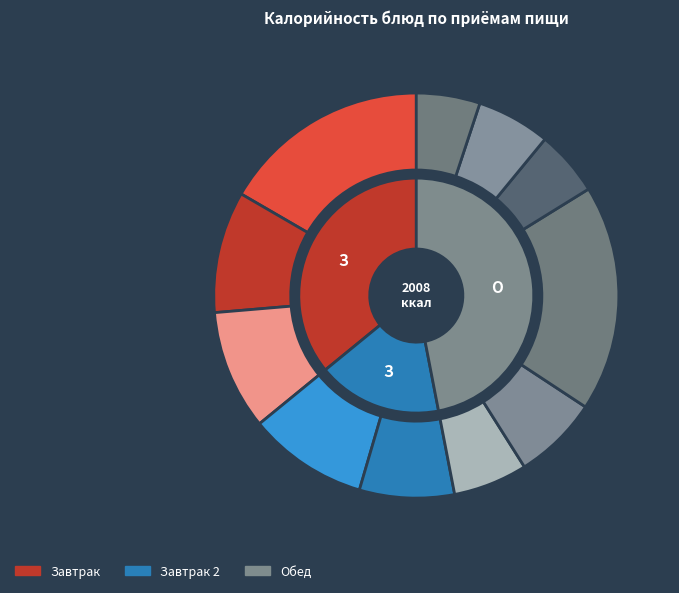

To the nearest percent, what percentage of the pie is Хлеб пшеничный?

5%